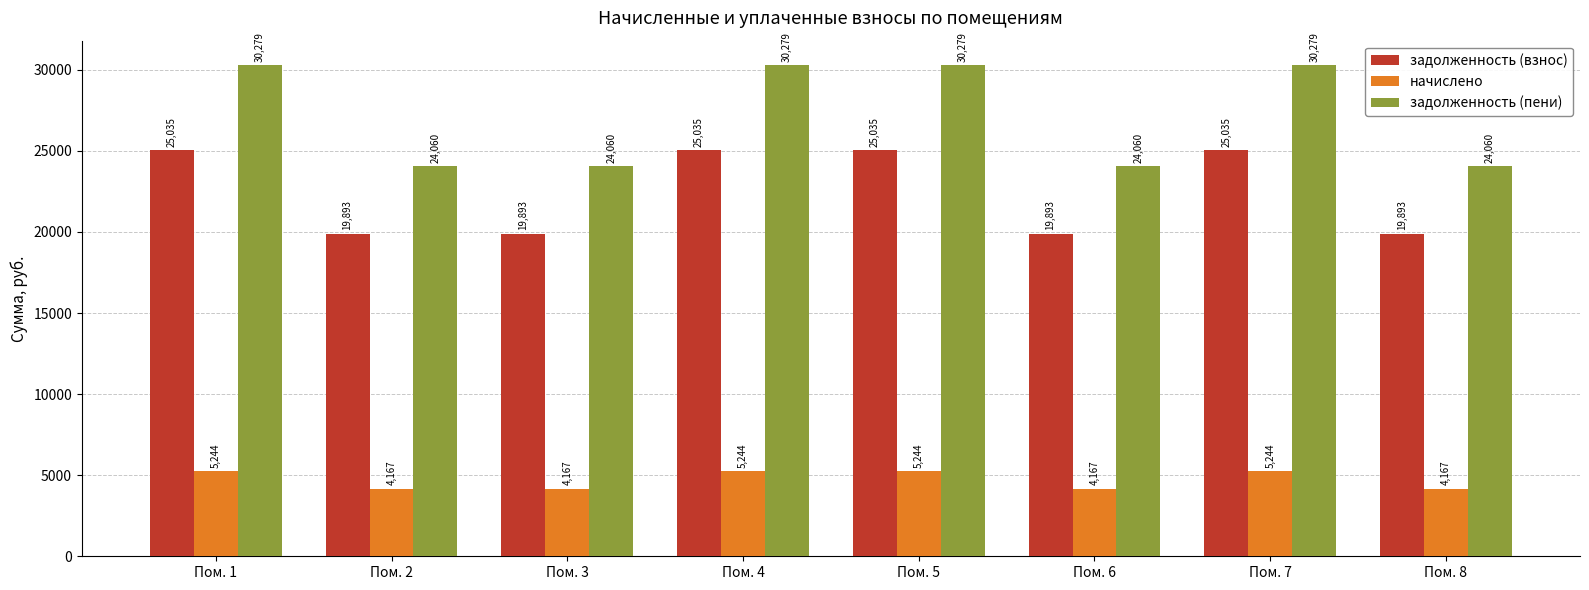

At Пом. 7, list the series in order from smallest to largest.

начислено, задолженность (взнос), задолженность (пени)